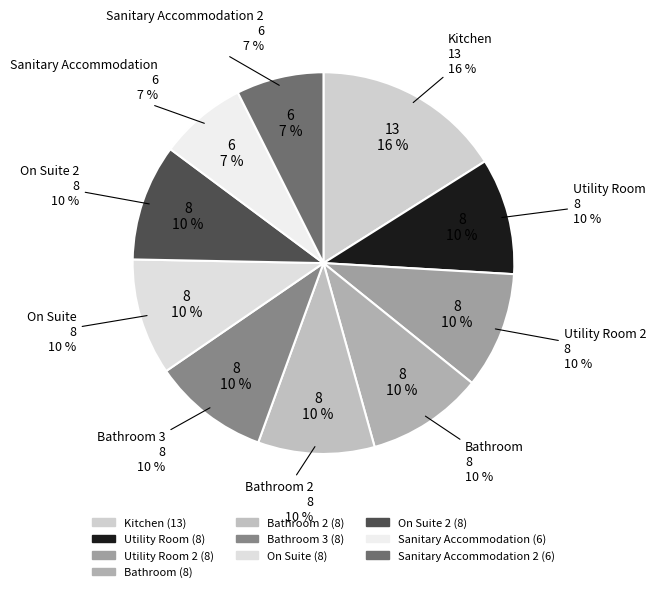

To the nearest percent, what percentage of the pie is Bathroom 3?

10%